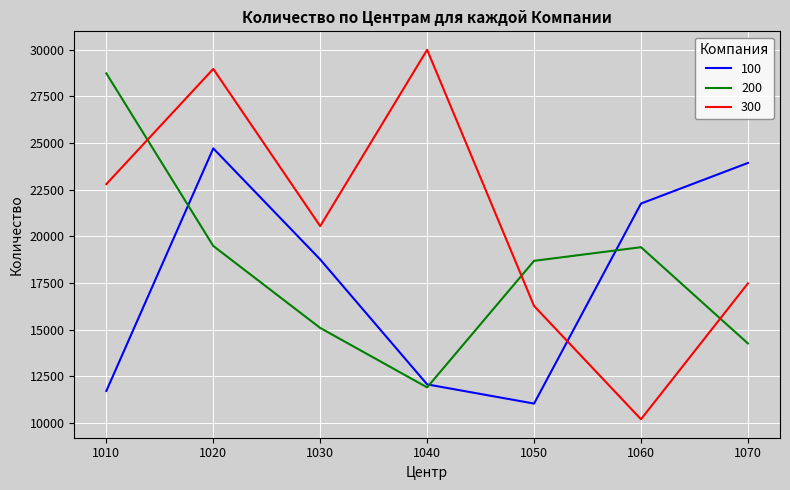

Which series changed the most between 1050 and 1060?

100